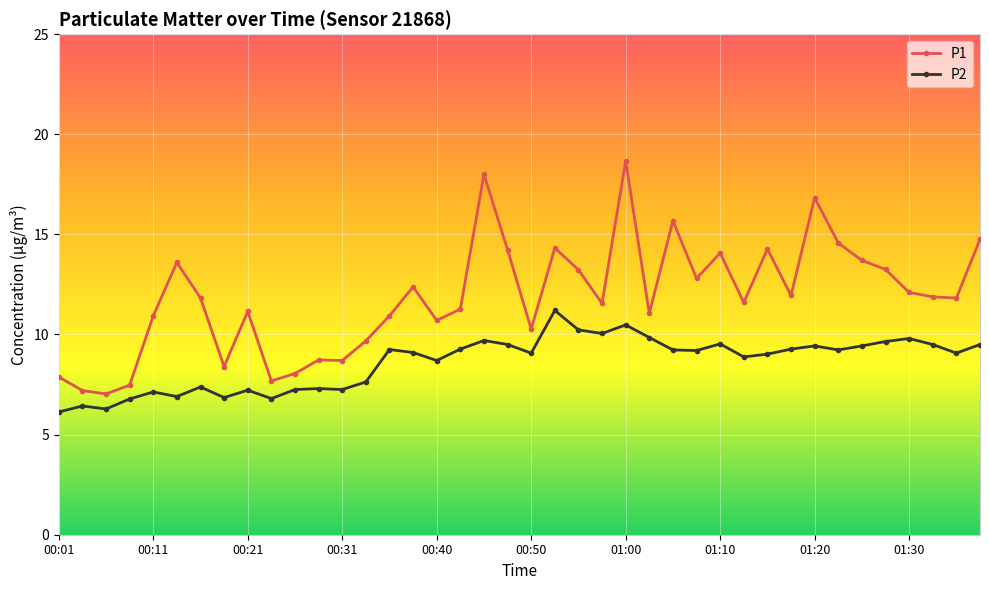

Count the number of data series in this chart.

2